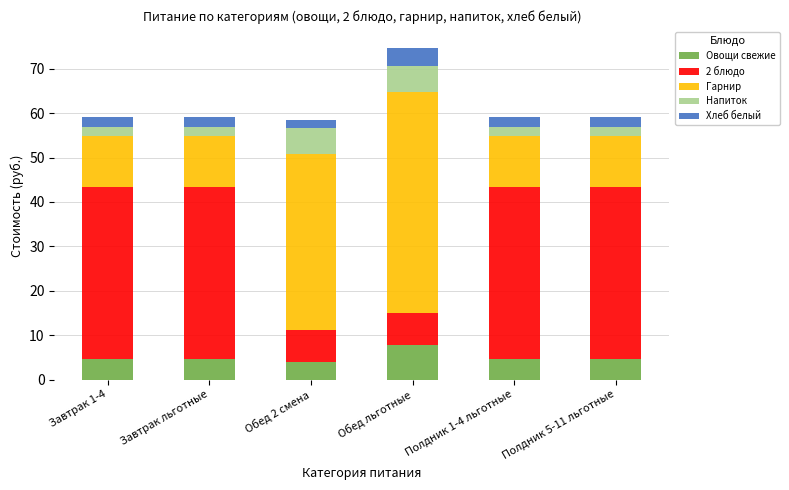

What is the difference between the maximum and minimum values in the Овощи свежие series?

3.9